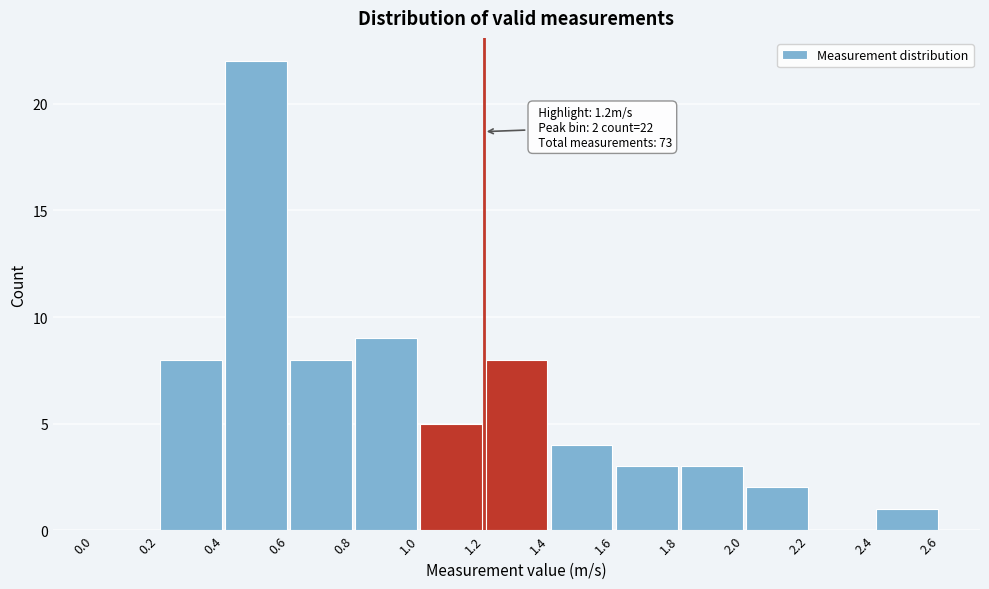

Over which range of the x-axis is the bar tallest?

0.4 to 0.6